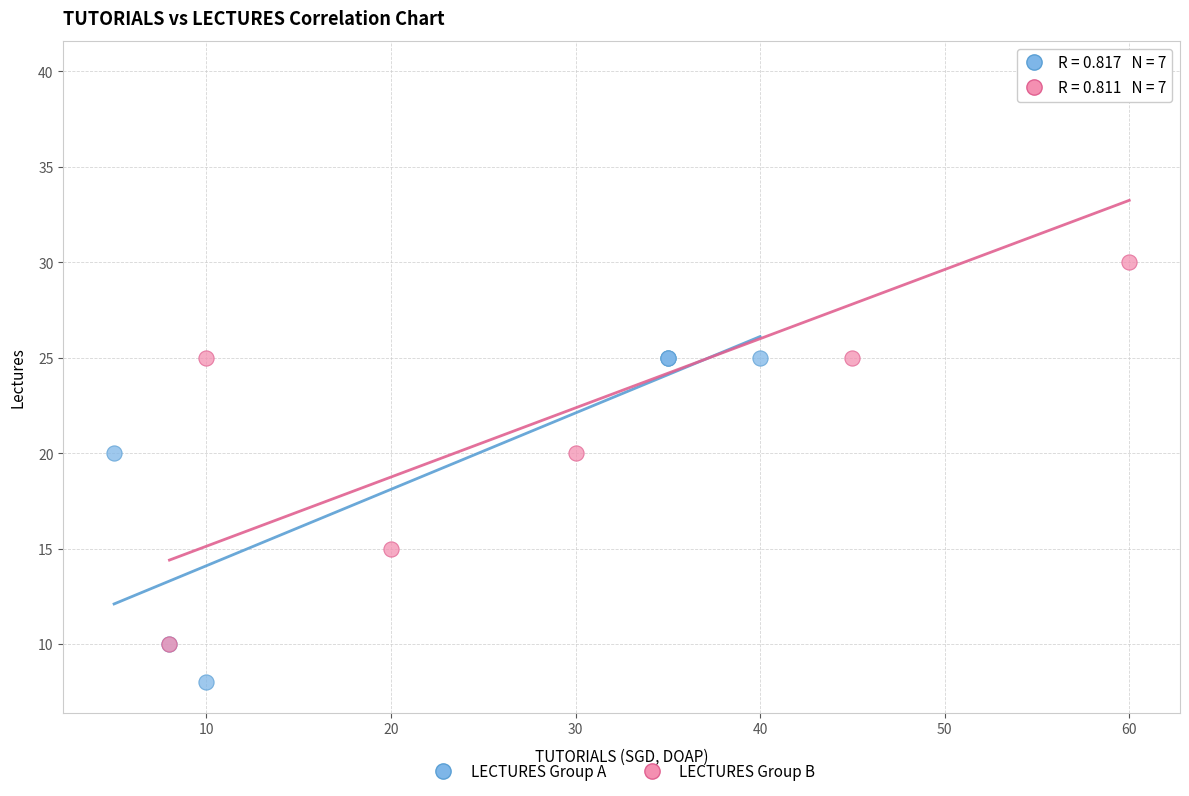

What are all the series names shown in the legend?

LECTURES Group A, LECTURES Group B